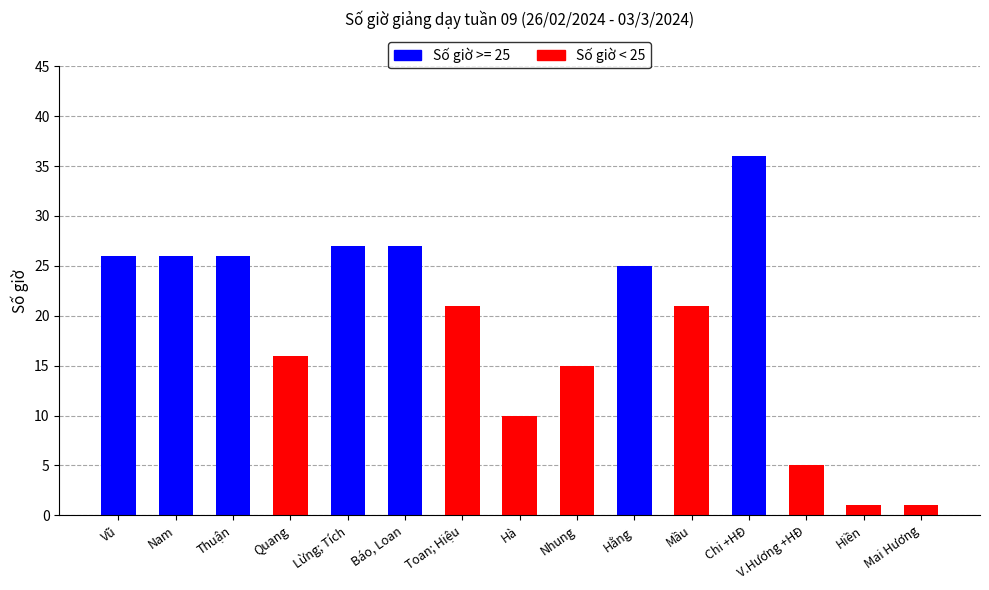

What is the label of the 14th bar from the right?

Nam